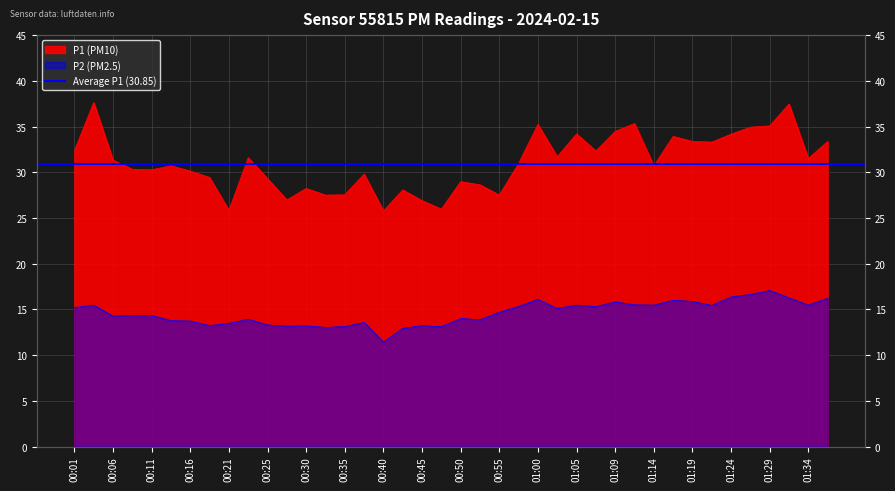

What is the average value of the P2 (PM2.5) series?

14.6